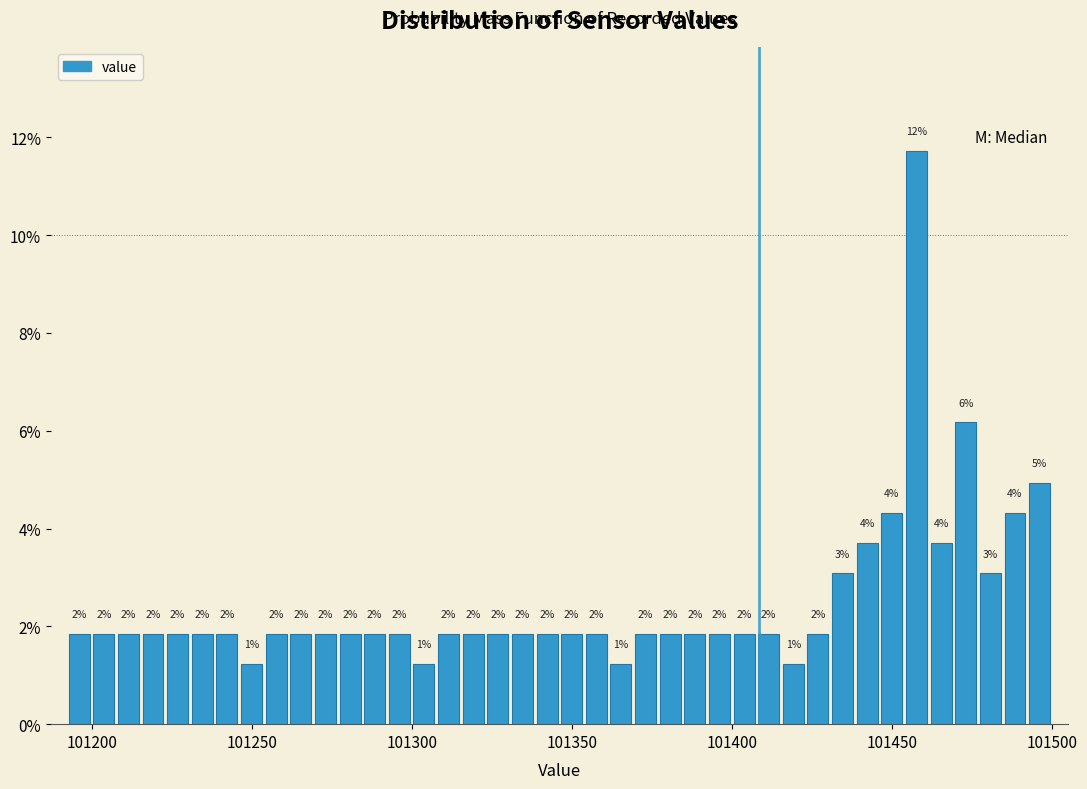

Read against the x-axis, roughly where is the centre of the tallest bar?

101460